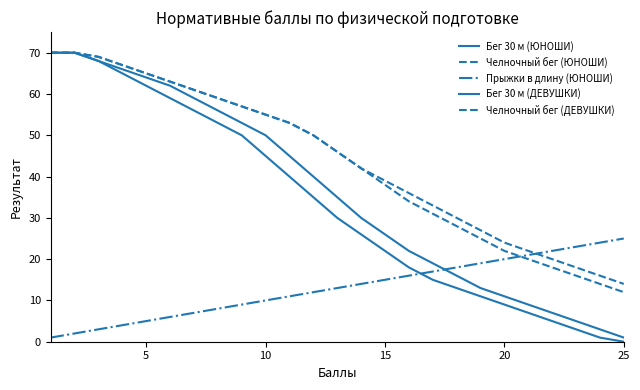

How many categories are shown in the chart?

25